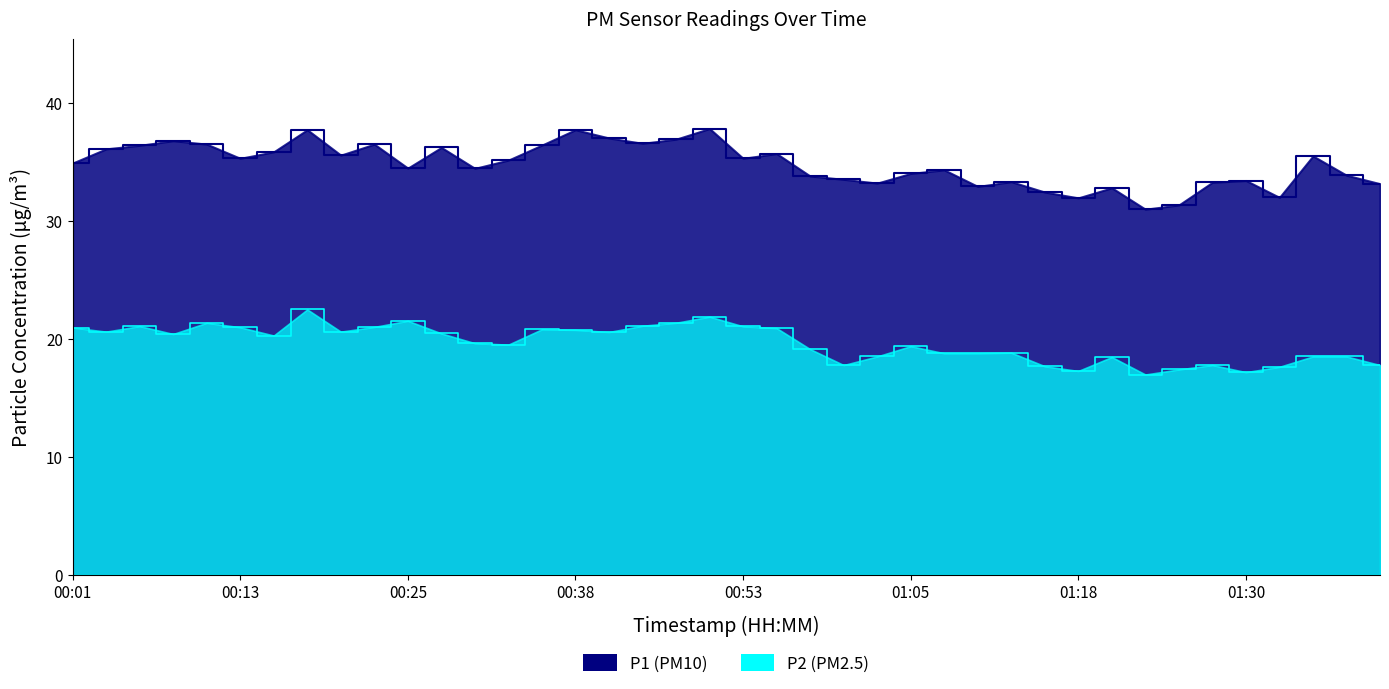

At how many categories does at least one series exceed 30?

40